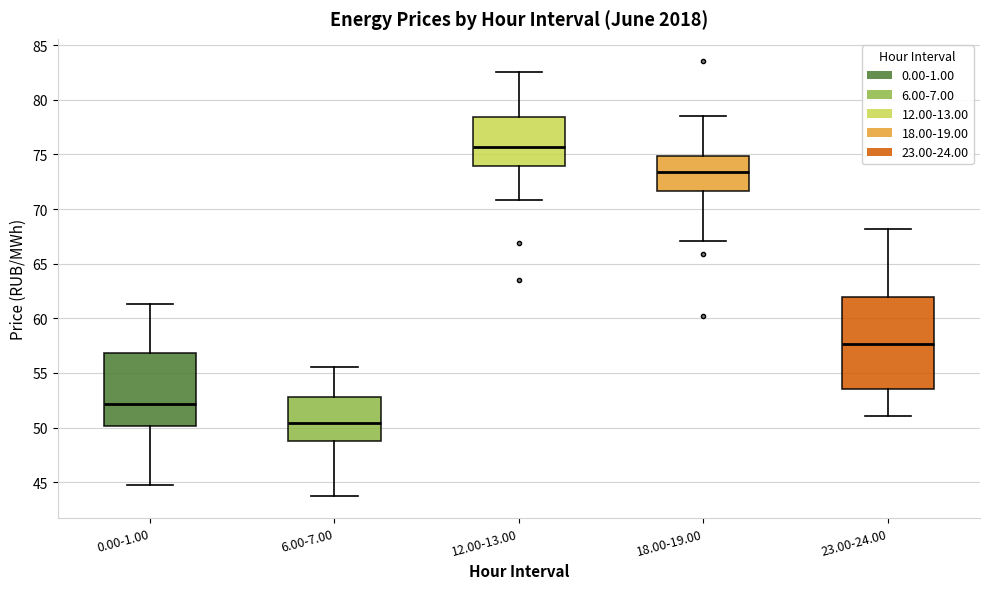

Reading left to right, read every box against the y-axis: the position of its median line, the range the box covers, and the ends of its whiskers. The values are not printed on the chart, so give them approximately, as read against the axis.

0.00-1.00: median 52.0, box 50.0 to 57.0, whiskers 44.5 to 61.5
6.00-7.00: median 50.5, box 49.0 to 53.0, whiskers 43.5 to 55.5
12.00-13.00: median 75.5, box 74.0 to 78.5, whiskers 71.0 to 82.5
18.00-19.00: median 73.5, box 71.5 to 75.0, whiskers 67.0 to 78.5
23.00-24.00: median 57.5, box 53.5 to 62.0, whiskers 51.0 to 68.0